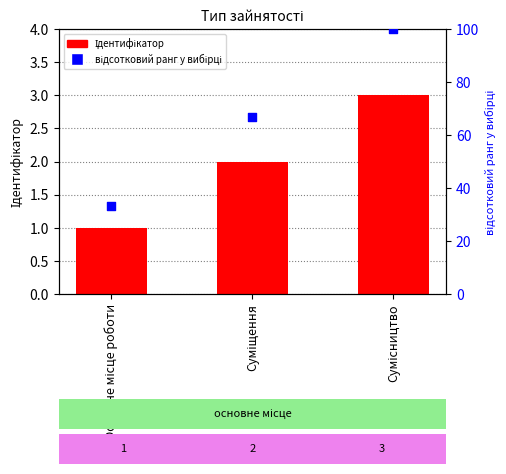

What are all the series names shown in the legend?

Ідентифікатор, відсотковий ранг